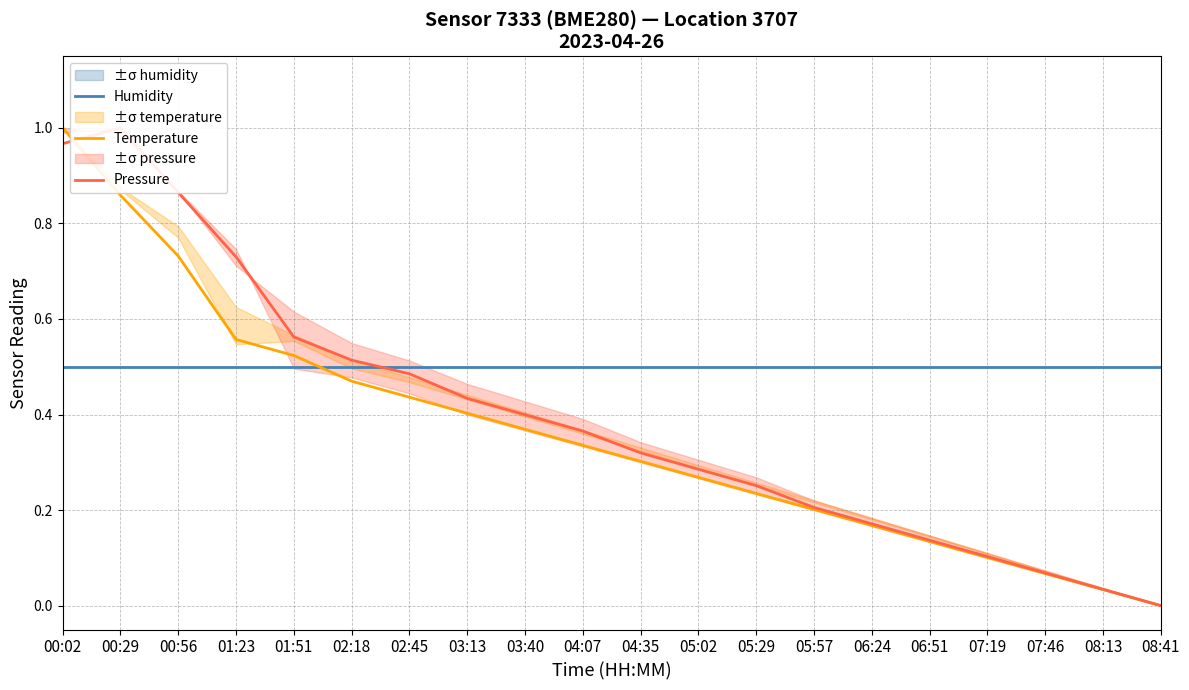

The Humidity series shows 0.7 at 08:13. True or false?

False